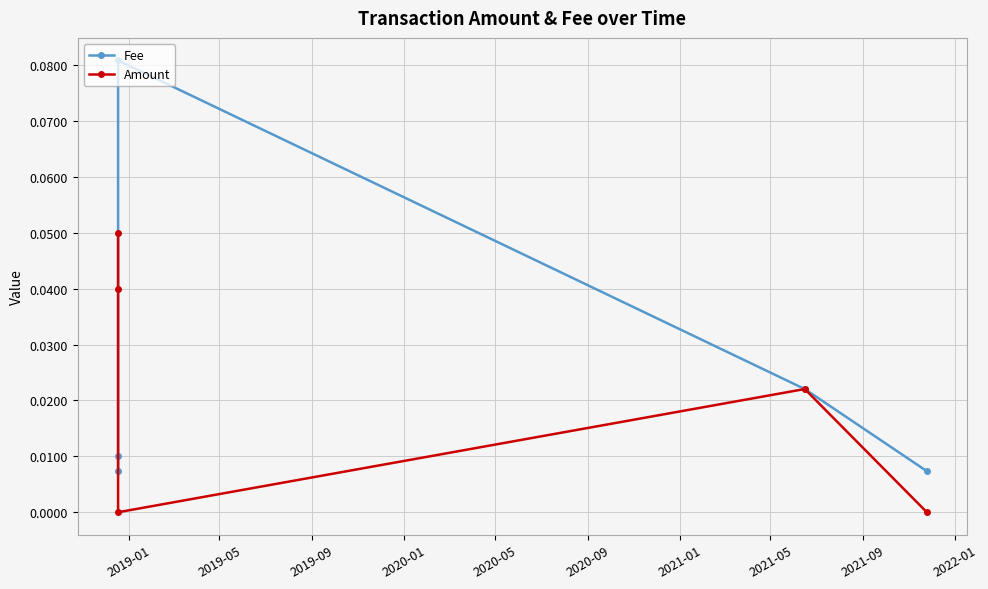

In Amount, how many points are higher than both neighbors (excluding endpoints)?

1